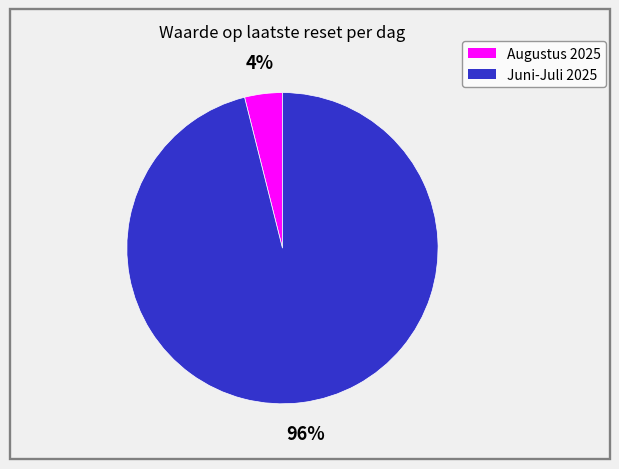

Is there a majority slice in this chart?

Yes